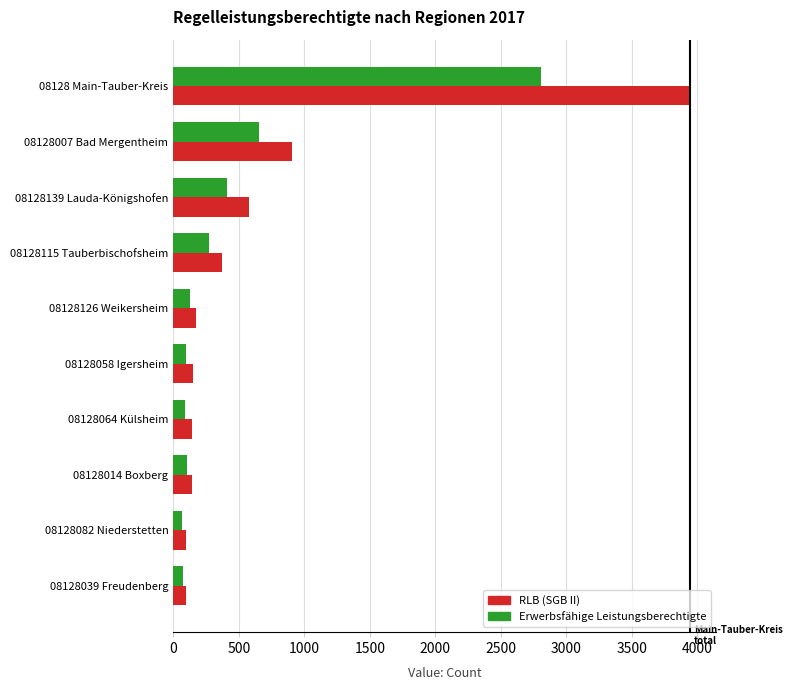

What is the average value of the Erwerbsfähige Leistungsberechtigte series?

470.5